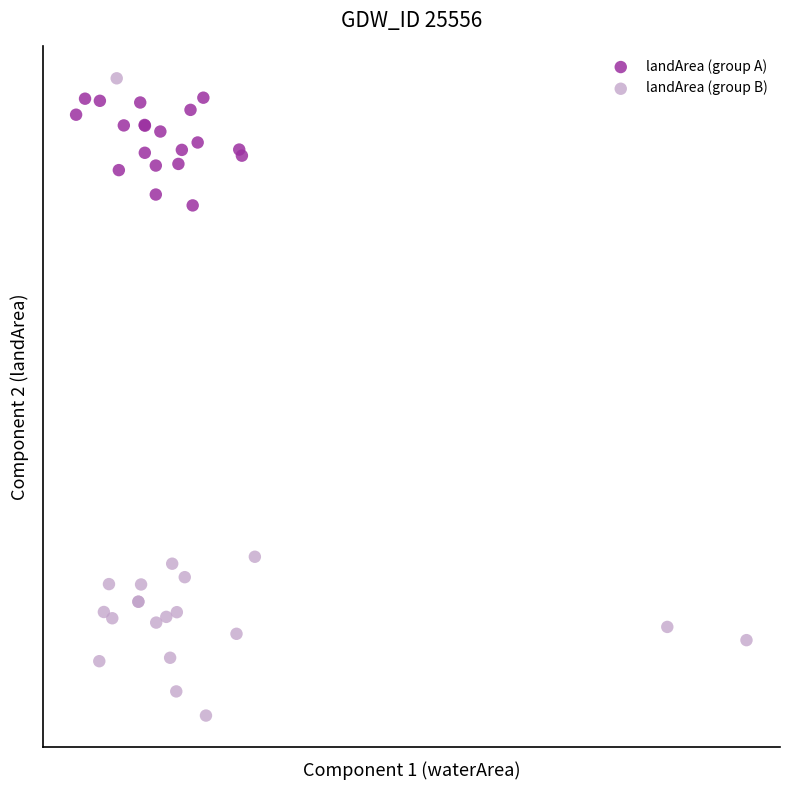

What are all the series names shown in the legend?

landArea (group A), landArea (group B)